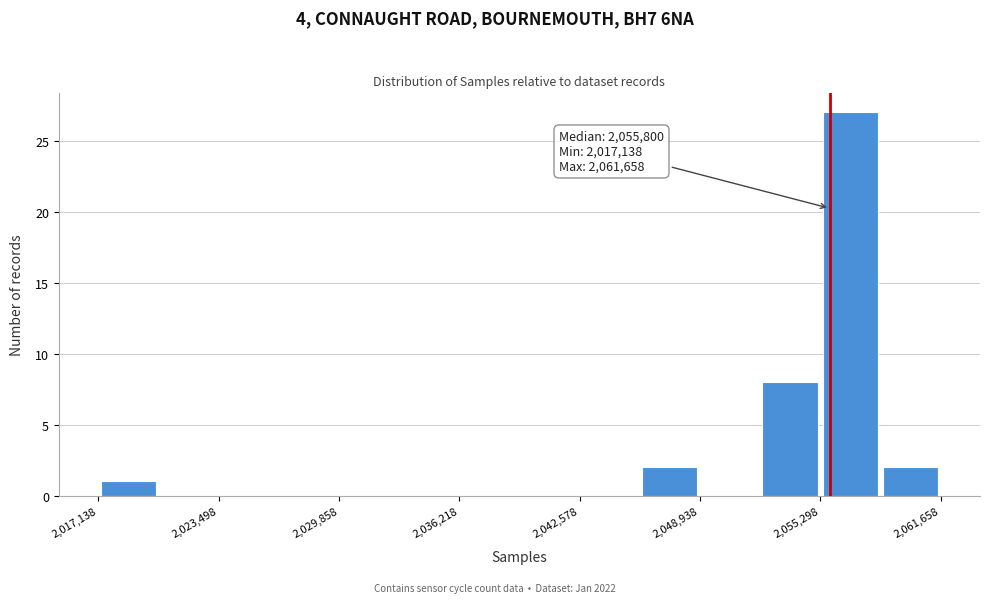

Read against the x-axis, roughly where is the centre of the tallest bar?

2057000